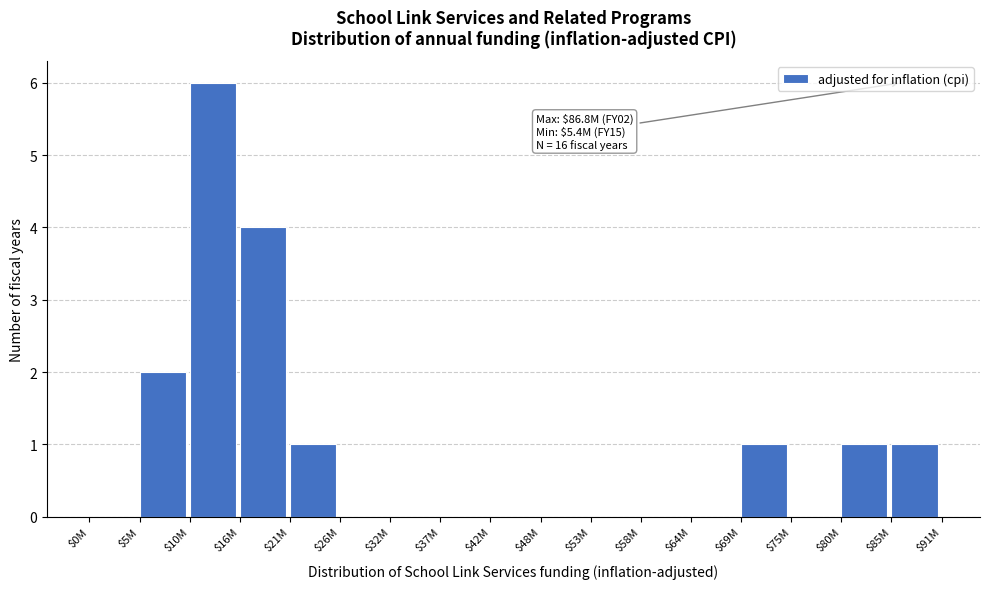

What is the maximum value shown in the chart?

6